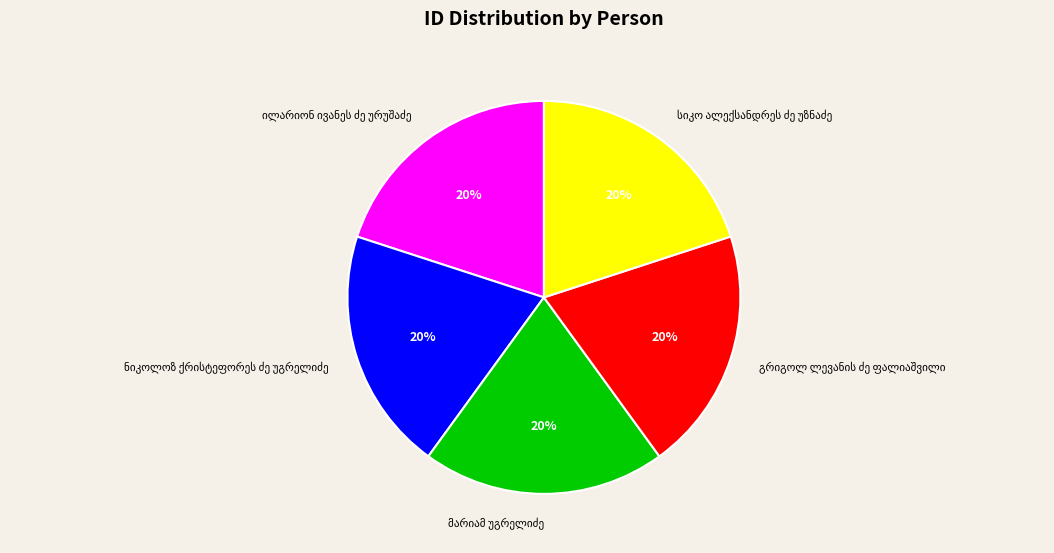

Does any single category account for the majority?

No